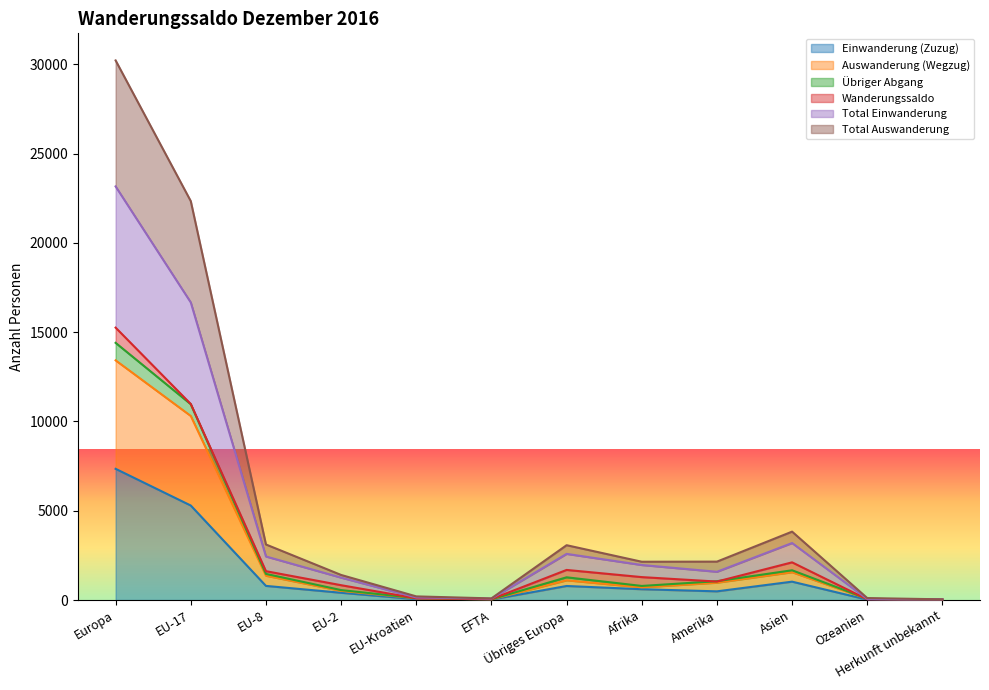

What is the label of the 10th point from the left?

Asien